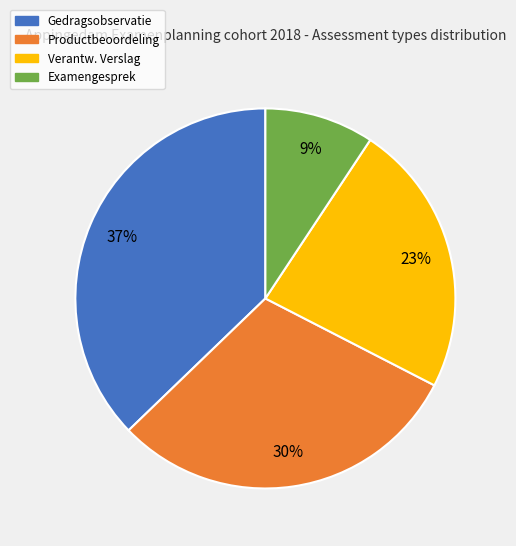

Between Gedragsobservatie and Productbeoordeling, which is larger?

Gedragsobservatie